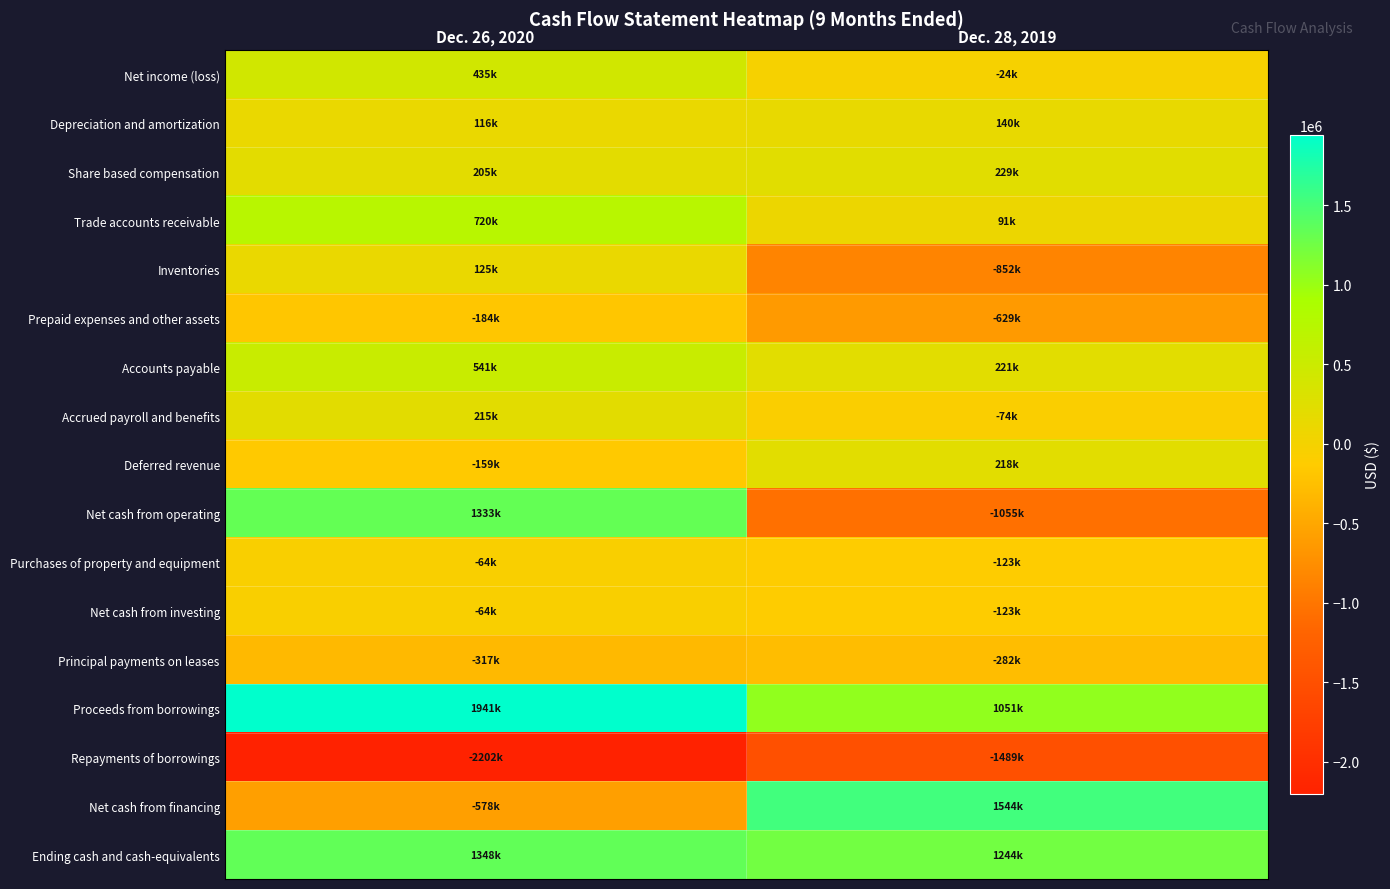

Reading left to right, list all the values displayed in this chart.

Net income (loss): Dec. 26, 2020=435000	Dec. 28, 2019=-24000
Depreciation and amortization: Dec. 26, 2020=116000	Dec. 28, 2019=140000
Share based compensation: Dec. 26, 2020=205000	Dec. 28, 2019=229000
Trade accounts receivable: Dec. 26, 2020=720000	Dec. 28, 2019=91000
Inventories: Dec. 26, 2020=125000	Dec. 28, 2019=-852000
Prepaid expenses and other assets: Dec. 26, 2020=-184000	Dec. 28, 2019=-629000
Accounts payable: Dec. 26, 2020=541000	Dec. 28, 2019=221000
Accrued payroll and benefits: Dec. 26, 2020=215000	Dec. 28, 2019=-74000
Deferred revenue: Dec. 26, 2020=-159000	Dec. 28, 2019=218000
Net cash from operating: Dec. 26, 2020=1333000	Dec. 28, 2019=-1055000
Purchases of property and equipment: Dec. 26, 2020=-64000	Dec. 28, 2019=-123000
Net cash from investing: Dec. 26, 2020=-64000	Dec. 28, 2019=-123000
Principal payments on leases: Dec. 26, 2020=-317000	Dec. 28, 2019=-282000
Proceeds from borrowings: Dec. 26, 2020=1941000	Dec. 28, 2019=1051000
Repayments of borrowings: Dec. 26, 2020=-2202000	Dec. 28, 2019=-1489000
Net cash from financing: Dec. 26, 2020=-578000	Dec. 28, 2019=1544000
Ending cash and cash-equivalents: Dec. 26, 2020=1348000	Dec. 28, 2019=1244000